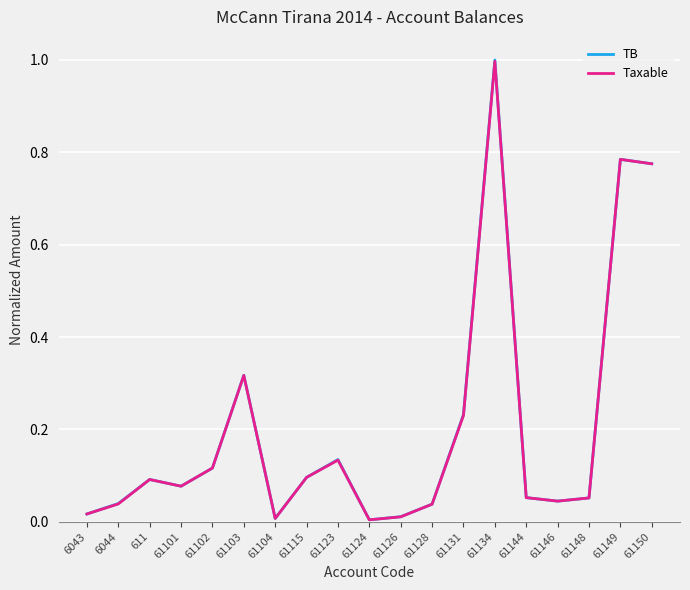

Which series has the widest spread of values?

TB